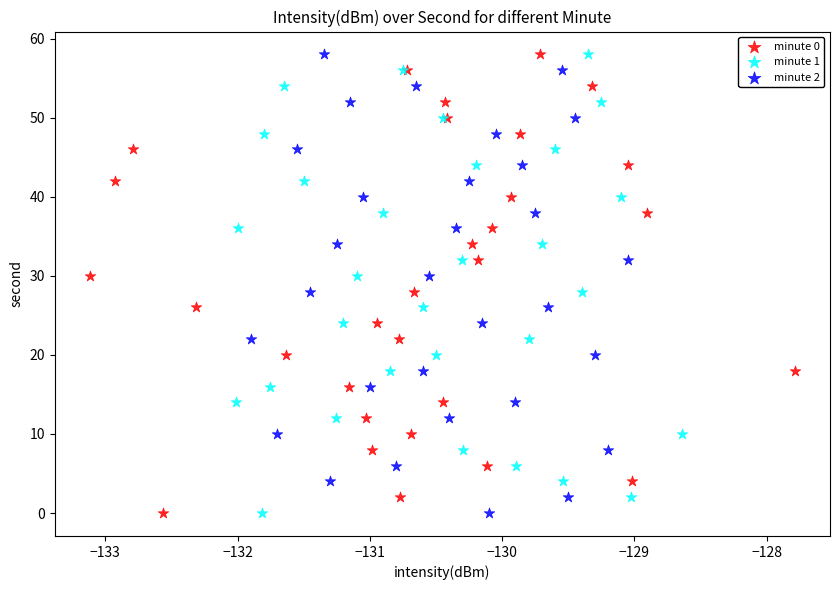

What are all the series names shown in the legend?

minute 0, minute 1, minute 2